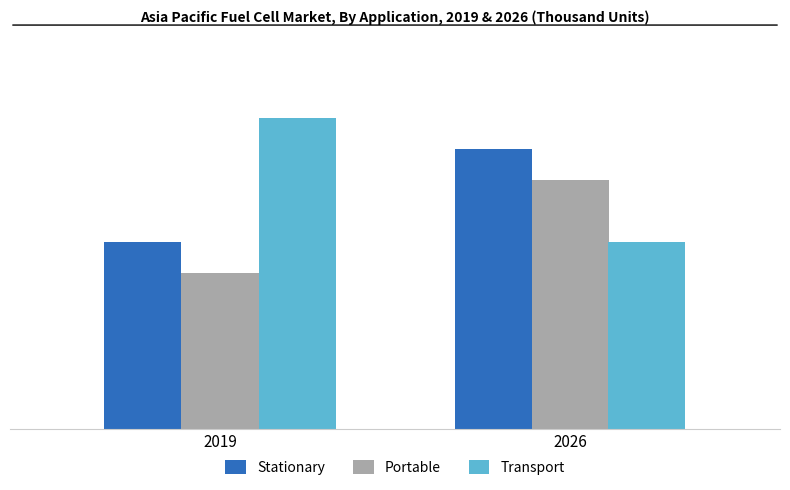

List the labels in order of Stationary value, smallest first.

2019, 2026